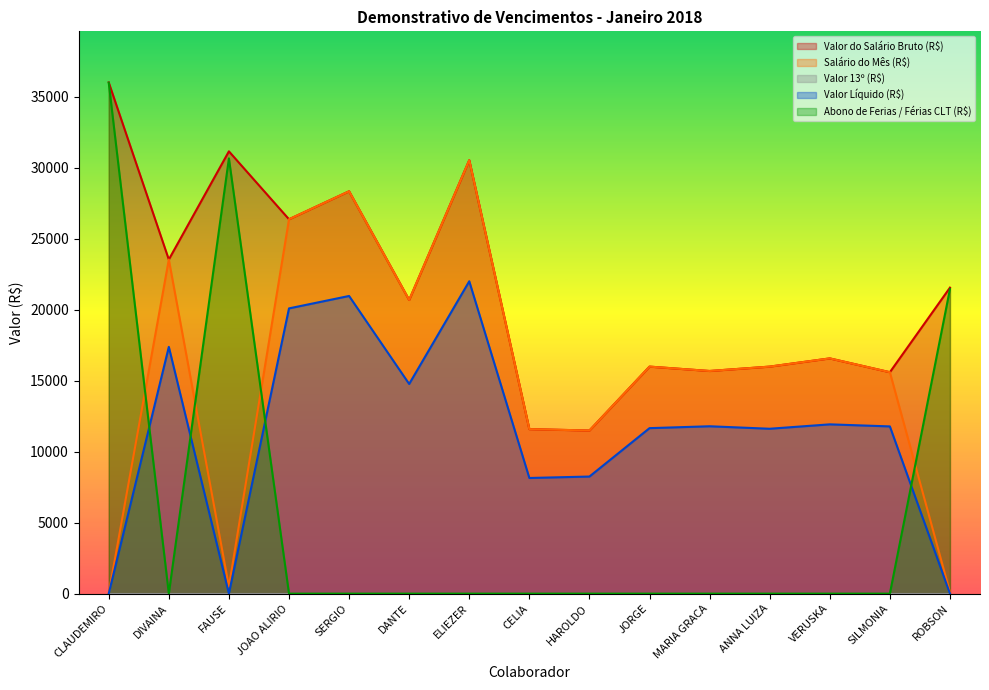

Does the chart have visible grid lines?

No